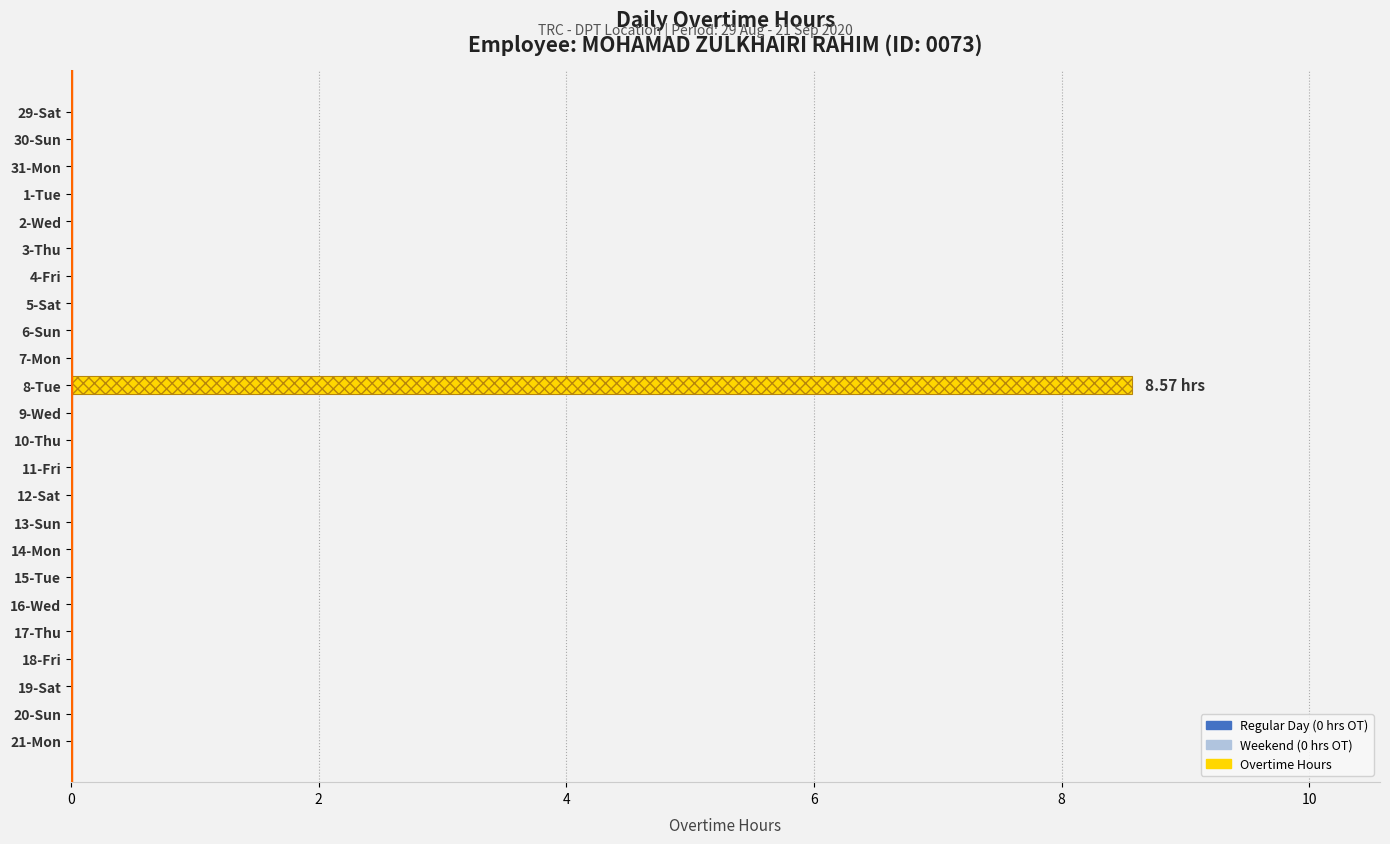

The value at 14 is 0.0. True or false?

True